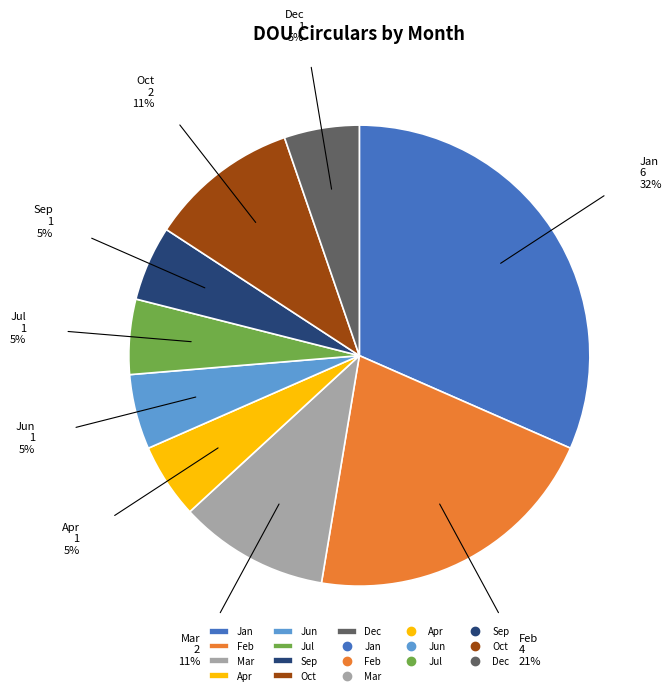

What is the largest slice in the pie chart?

Jan